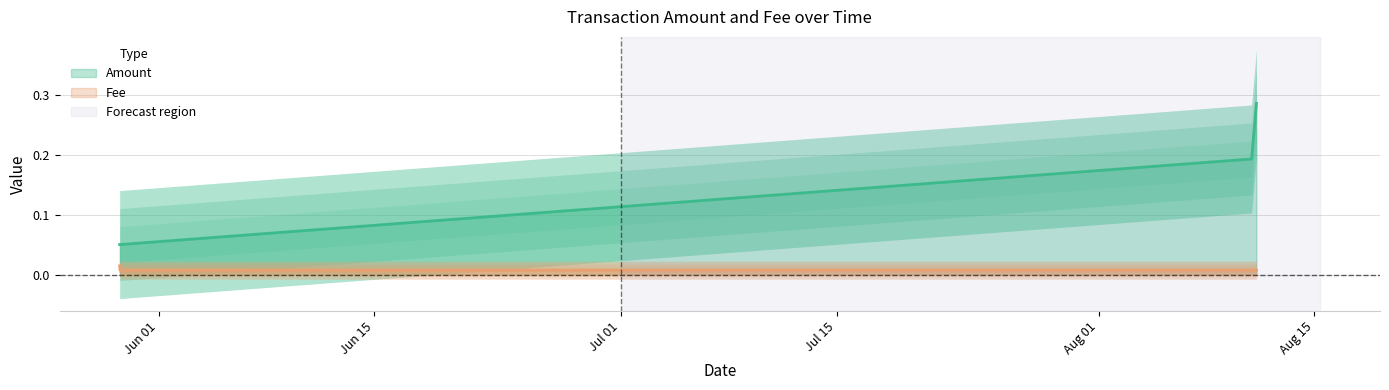

At how many categories does at least one series exceed 0?

4